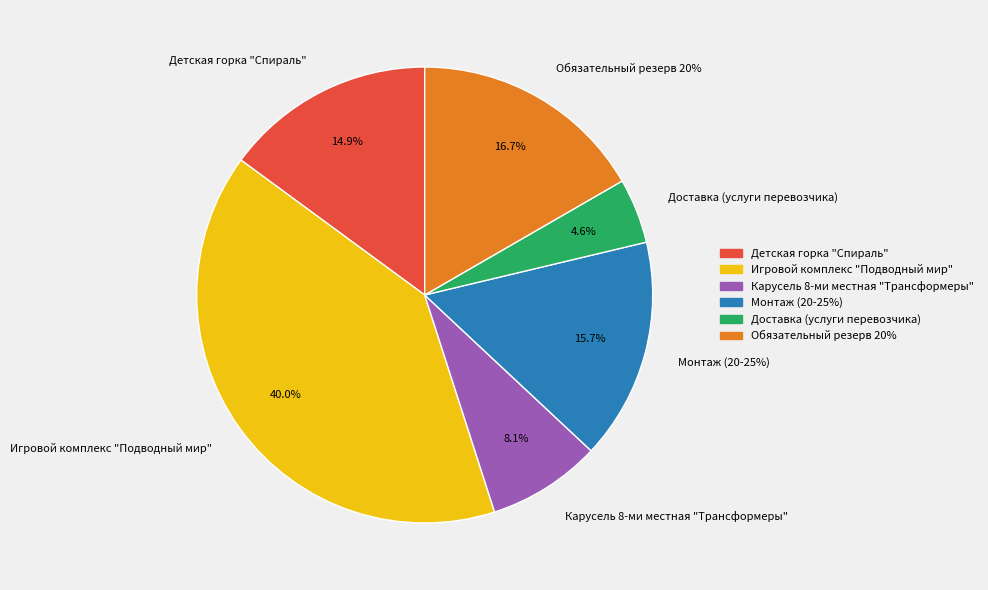

True or false: Монтаж (20-25%) accounts for 9% of the total.

False